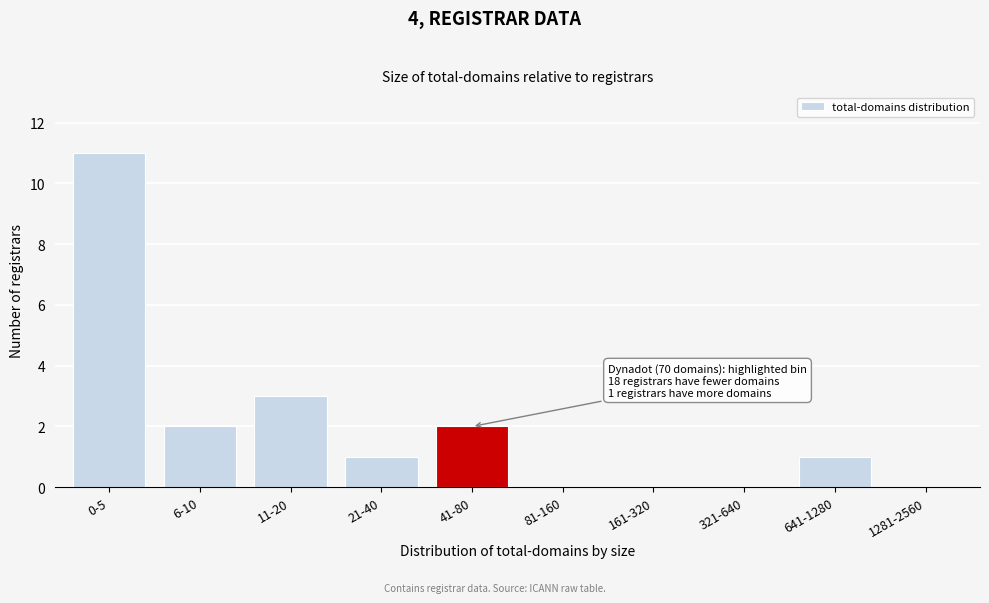

What is the sum of all values?

20